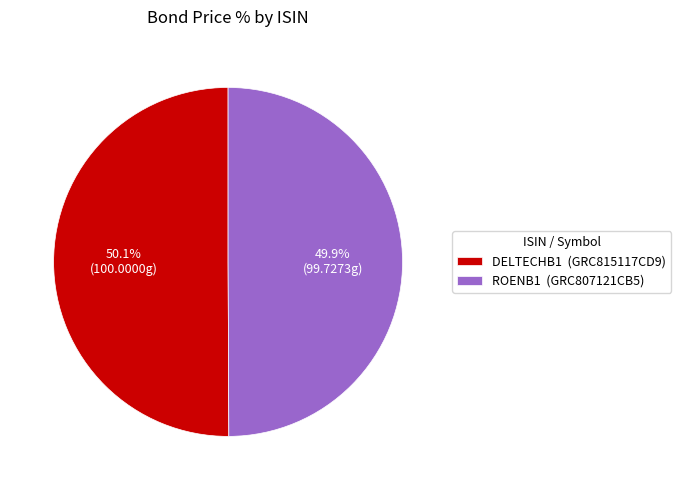

Does any single category account for the majority?

Yes